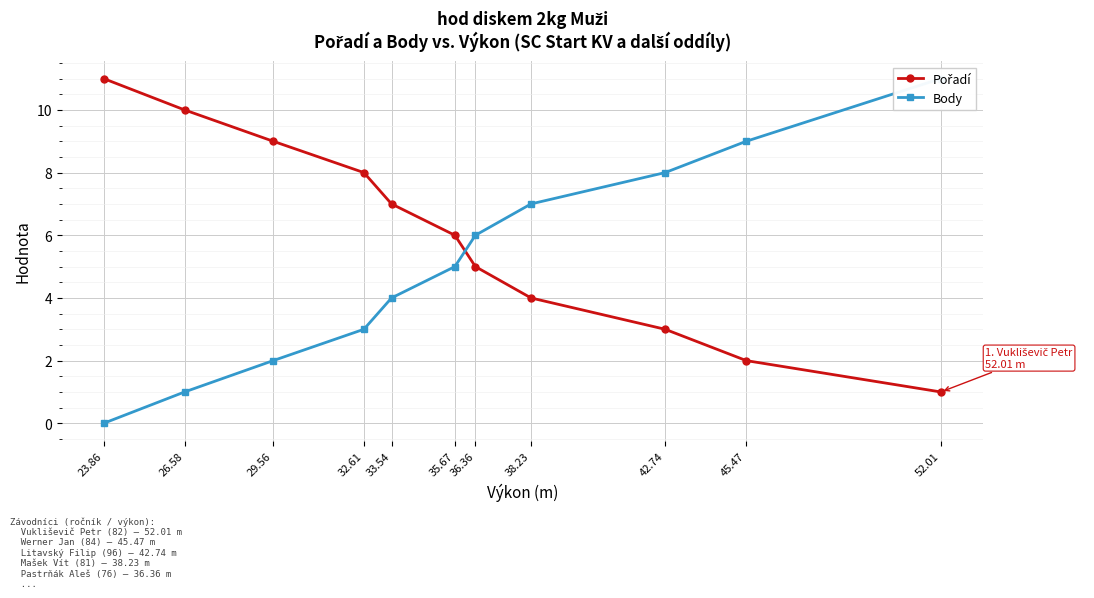

How many lines are shown in the chart?

2